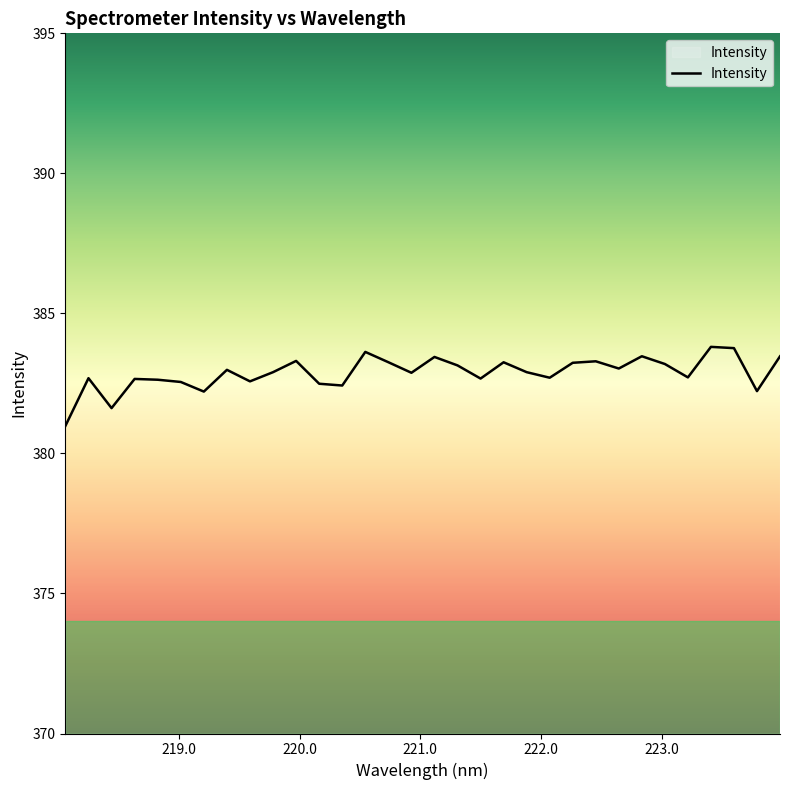

What is the smallest value displayed?

381.0